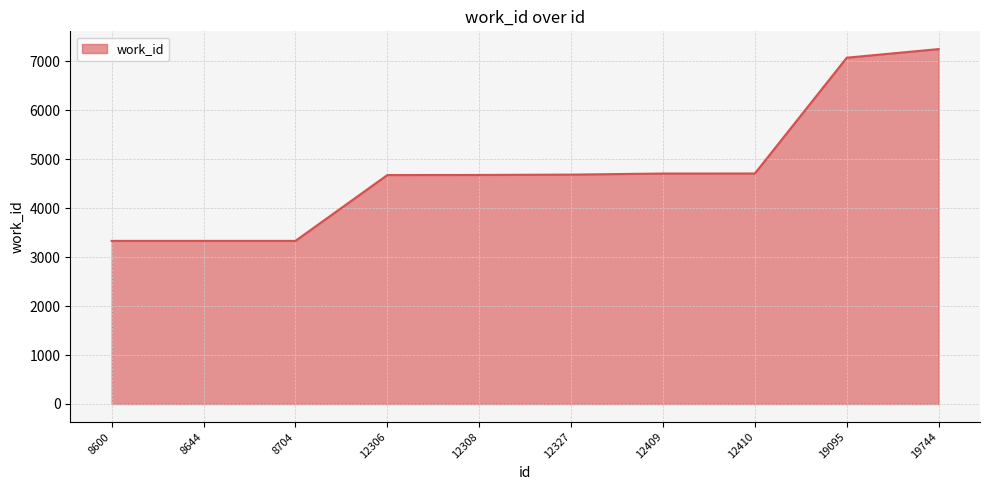

Does the chart have visible grid lines?

Yes